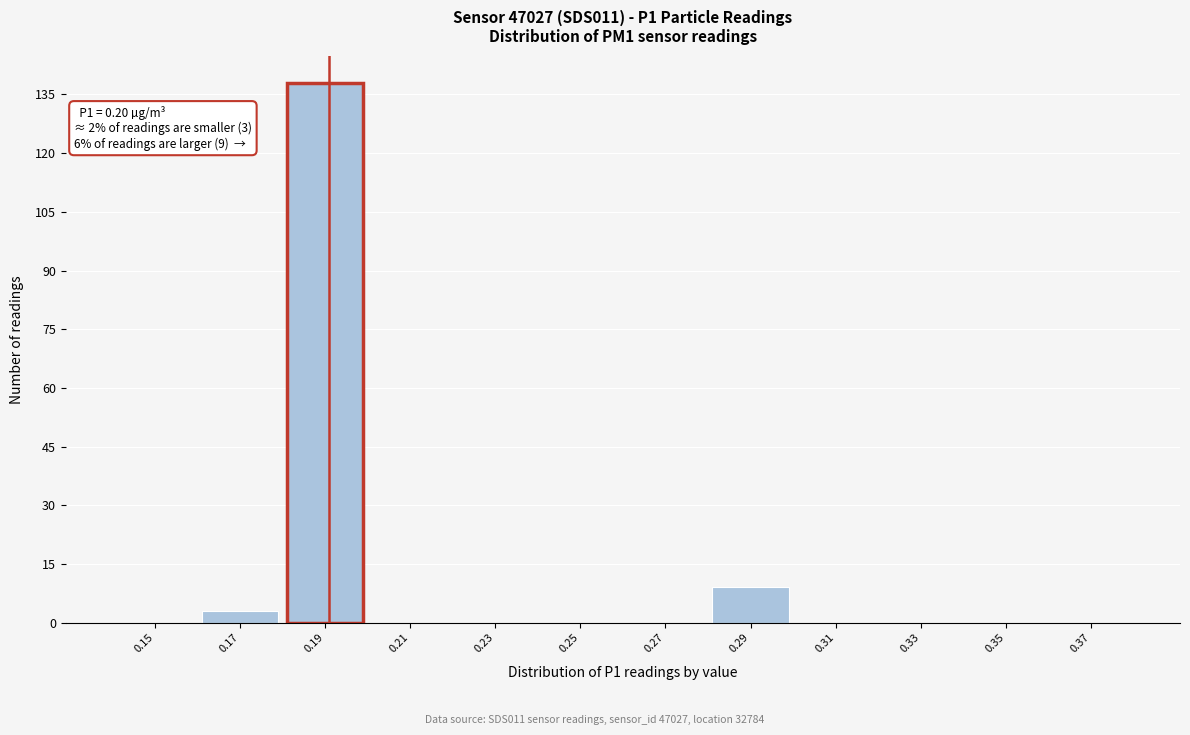

Reading left to right, transcribe all the data shown in this chart.

0.15=0	0.17=3	0.19=138	0.21=0	0.23=0	0.25=0	0.27=0	0.29=9	0.31=0	0.33=0	0.35=0	0.37=0